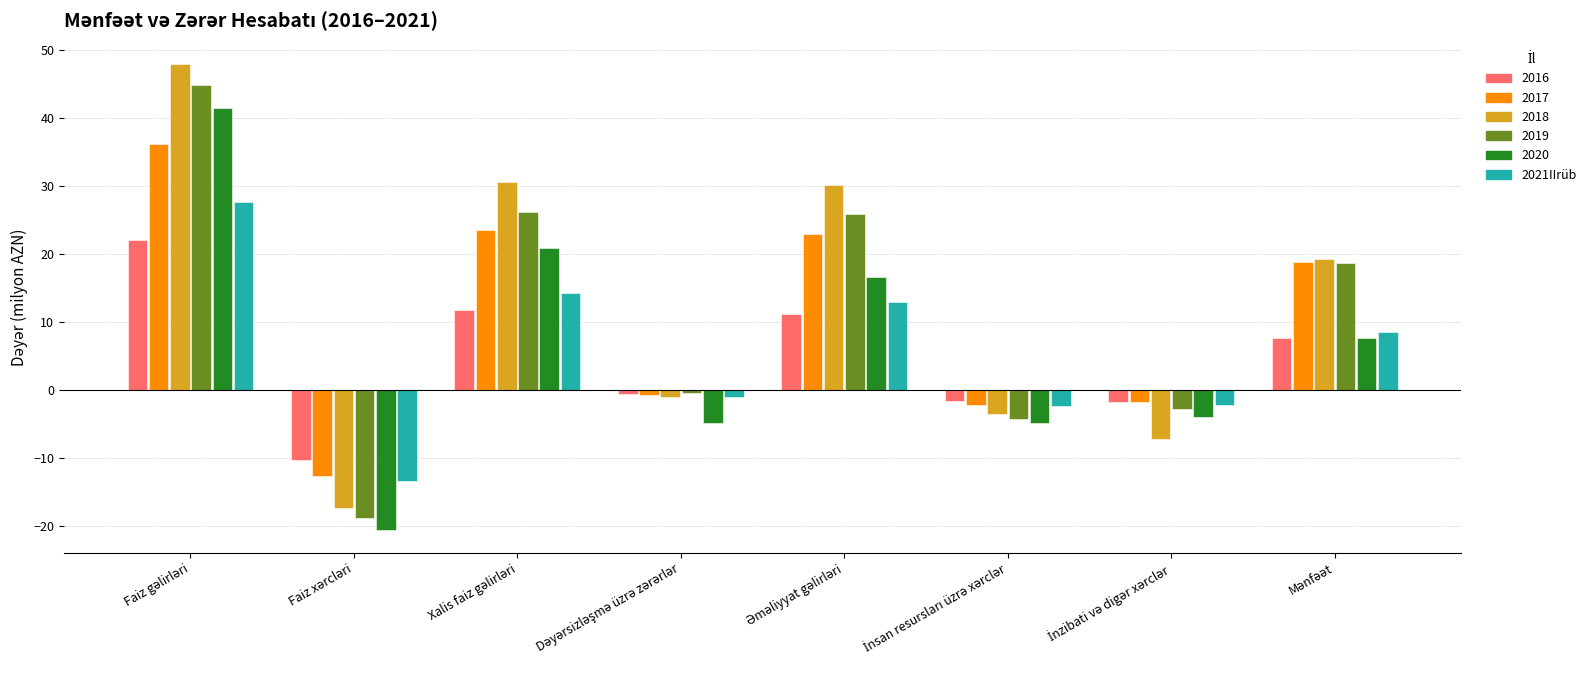

Which series has the widest spread of values?

2018